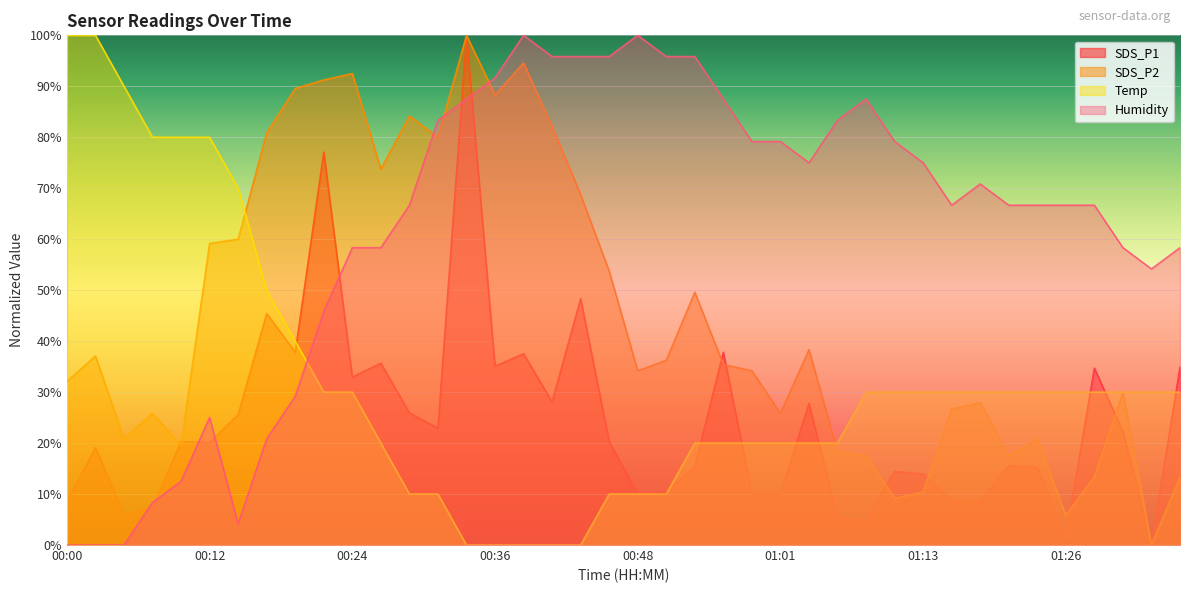

Rank the categories by SDS_P1 value from highest to lowest.

00:34, 00:22, 00:43, 00:17, 00:19, 00:56, 00:39, 00:26, 00:36, 01:35, 01:28, 00:24, 00:41, 01:03, 00:29, 00:14, 00:31, 01:30, 00:10, 00:46, 00:12, 00:02, 01:20, 00:53, 01:23, 01:10, 01:13, 00:51, 00:48, 00:58, 01:01, 00:00, 01:15, 01:18, 00:07, 00:05, 01:05, 01:08, 01:26, 01:33